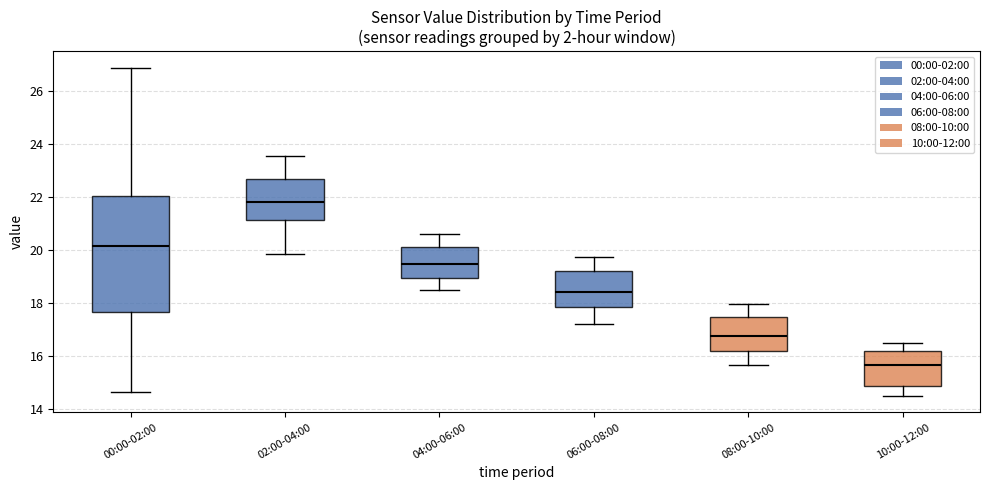

Where does the upper whisker of the box for 06:00-08:00 end on the y-axis? The values are not printed on the chart, so give them approximately, as read against the axis.

19.8